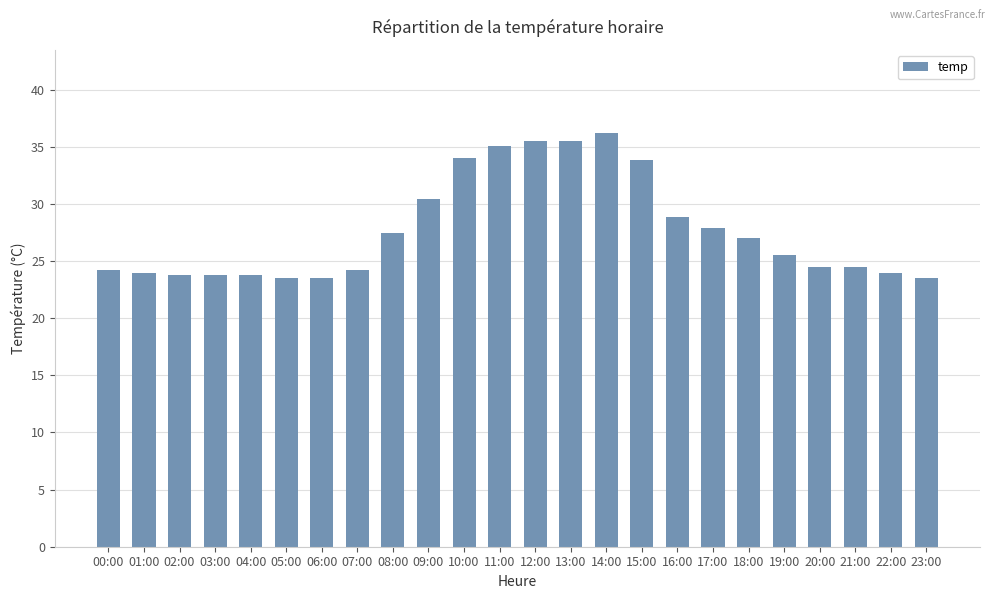

True or false: the data shows 10.4 at 01:00.

False